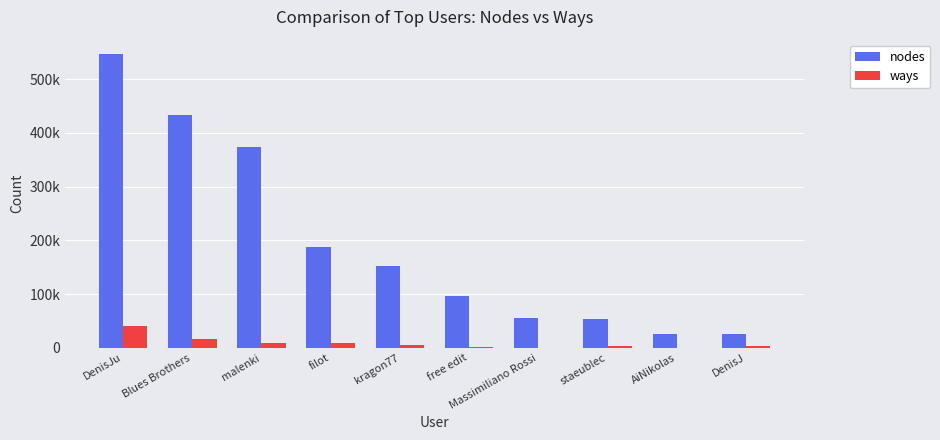

Which series has the largest total across all categories?

nodes